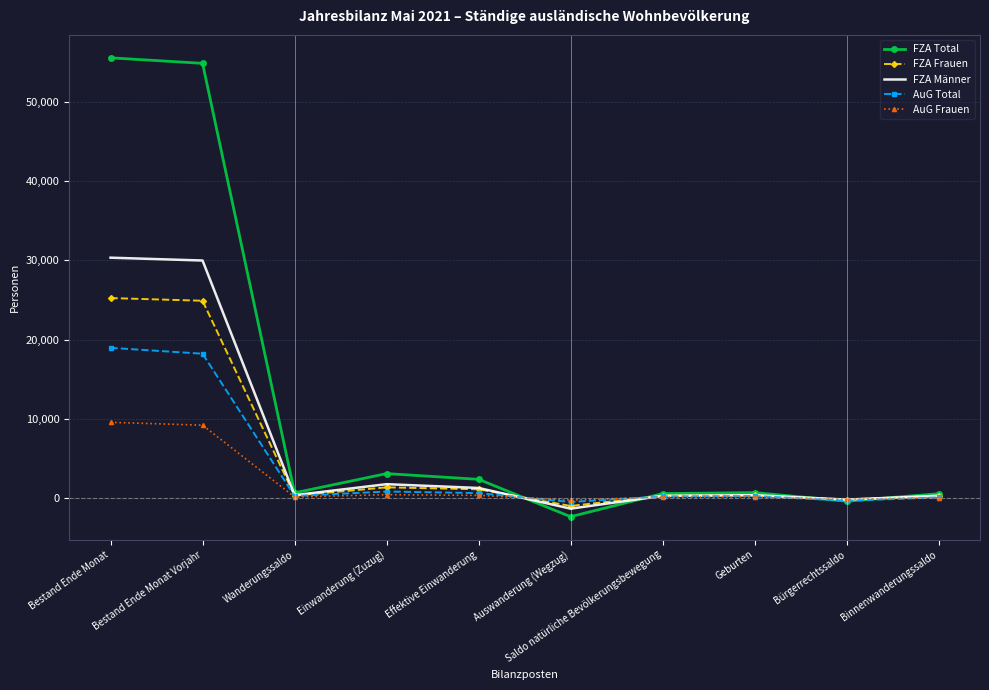

What is the difference between the second highest and second lowest values in the FZA Männer series?

30200